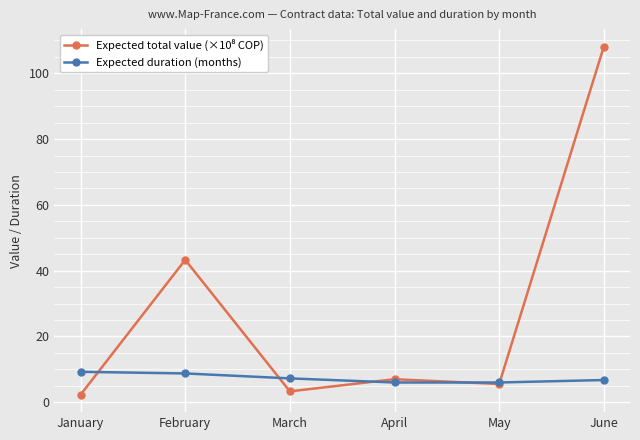

At how many categories does at least one series exceed 98?

1